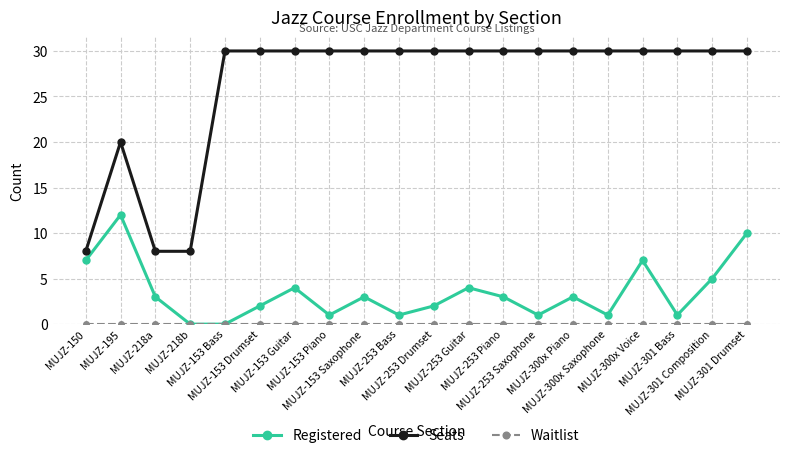

What is the value of the Registered point at the 13th from the left?

3